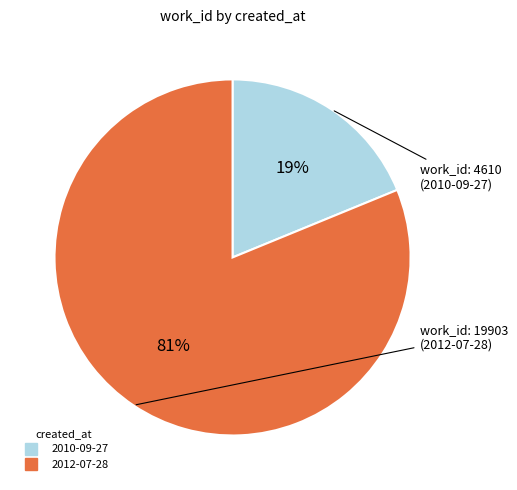

Do 2010-09-27 and 2012-07-28 together represent more than half of the pie?

Yes